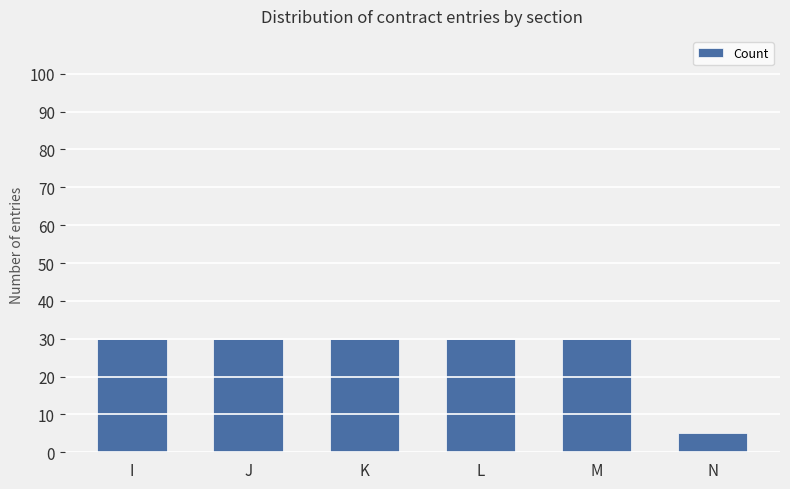

How many bars are there in total?

6